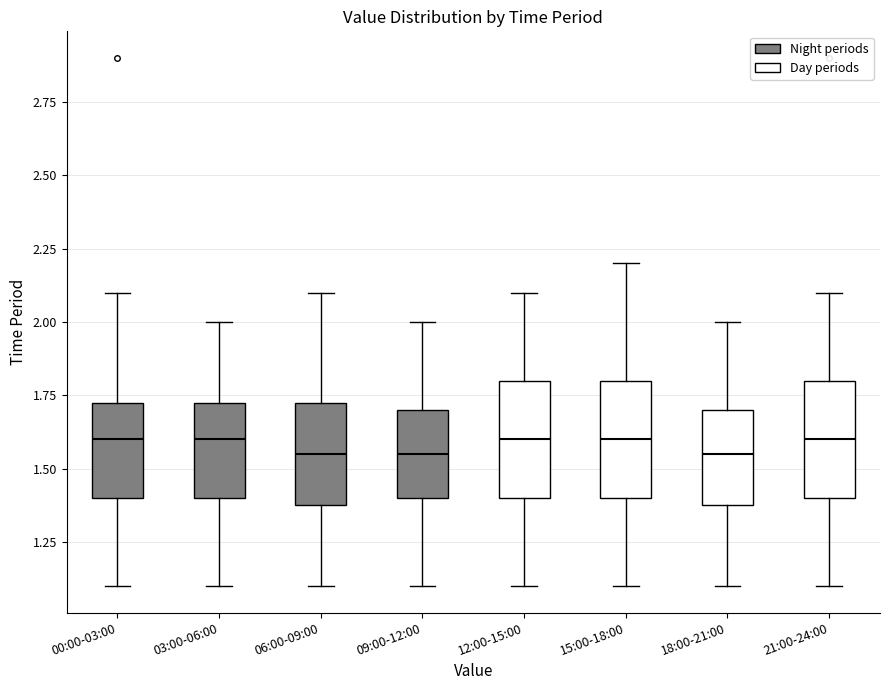

Reading left to right, read every box against the y-axis: the position of its median line, the range the box covers, and the ends of its whiskers. The values are not printed on the chart, so give them approximately, as read against the axis.

00:00-03:00: median 1.60, box 1.40 to 1.75, whiskers 1.10 to 2.10
03:00-06:00: median 1.60, box 1.40 to 1.75, whiskers 1.10 to 2.00
06:00-09:00: median 1.55, box 1.40 to 1.75, whiskers 1.10 to 2.10
09:00-12:00: median 1.55, box 1.40 to 1.70, whiskers 1.10 to 2.00
12:00-15:00: median 1.60, box 1.40 to 1.80, whiskers 1.10 to 2.10
15:00-18:00: median 1.60, box 1.40 to 1.80, whiskers 1.10 to 2.20
18:00-21:00: median 1.55, box 1.40 to 1.70, whiskers 1.10 to 2.00
21:00-24:00: median 1.60, box 1.40 to 1.80, whiskers 1.10 to 2.10